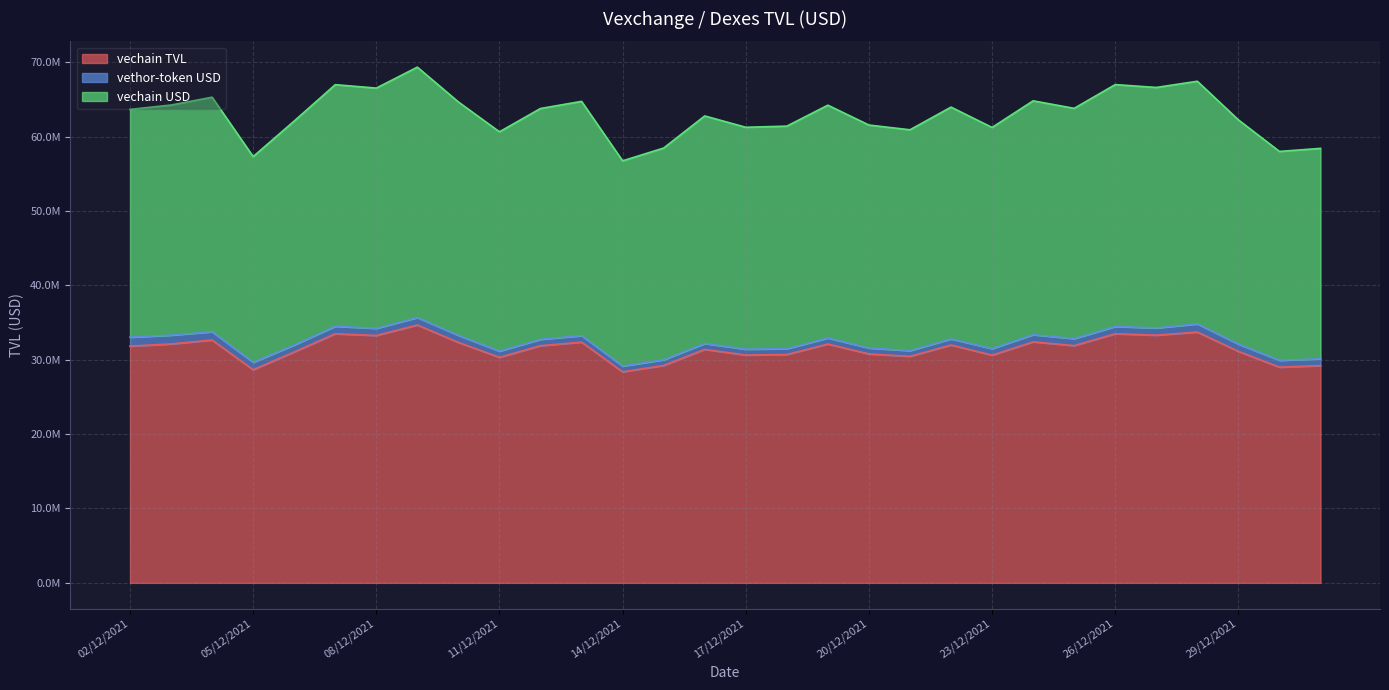

True or false: vechain TVL and vechain USD intersect in this chart.

False